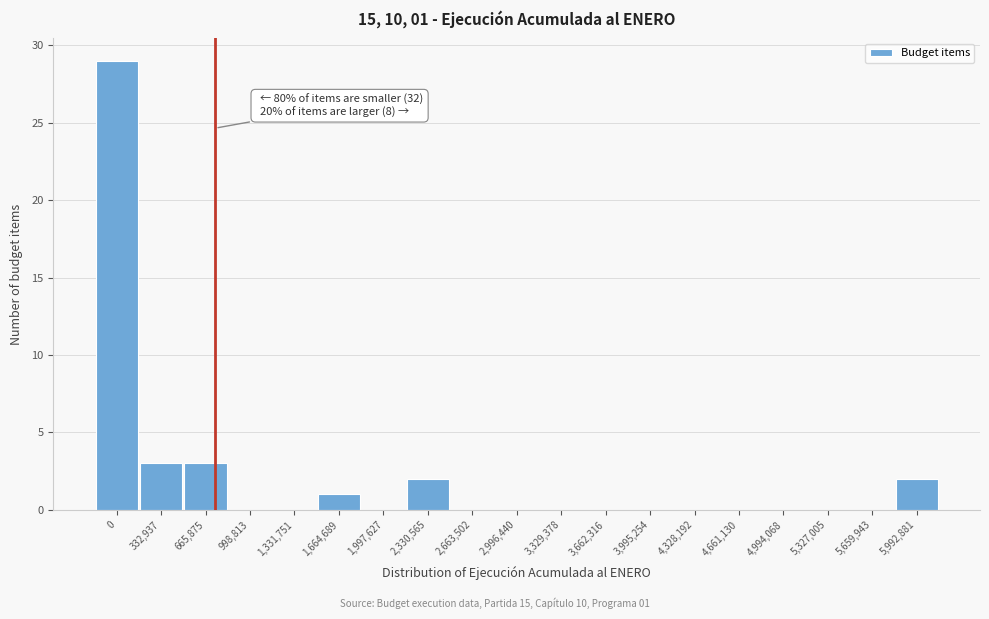

Reading left to right, what are all the values shown in this chart?

0=29	332,937=3	665,875=3	998,813=0	1,331,751=0	1,664,689=1	1,997,627=0	2,330,565=2	2,663,502=0	2,996,440=0	3,329,378=0	3,662,316=0	3,995,254=0	4,328,192=0	4,661,130=0	4,994,068=0	5,327,005=0	5,659,943=0	5,992,881=2